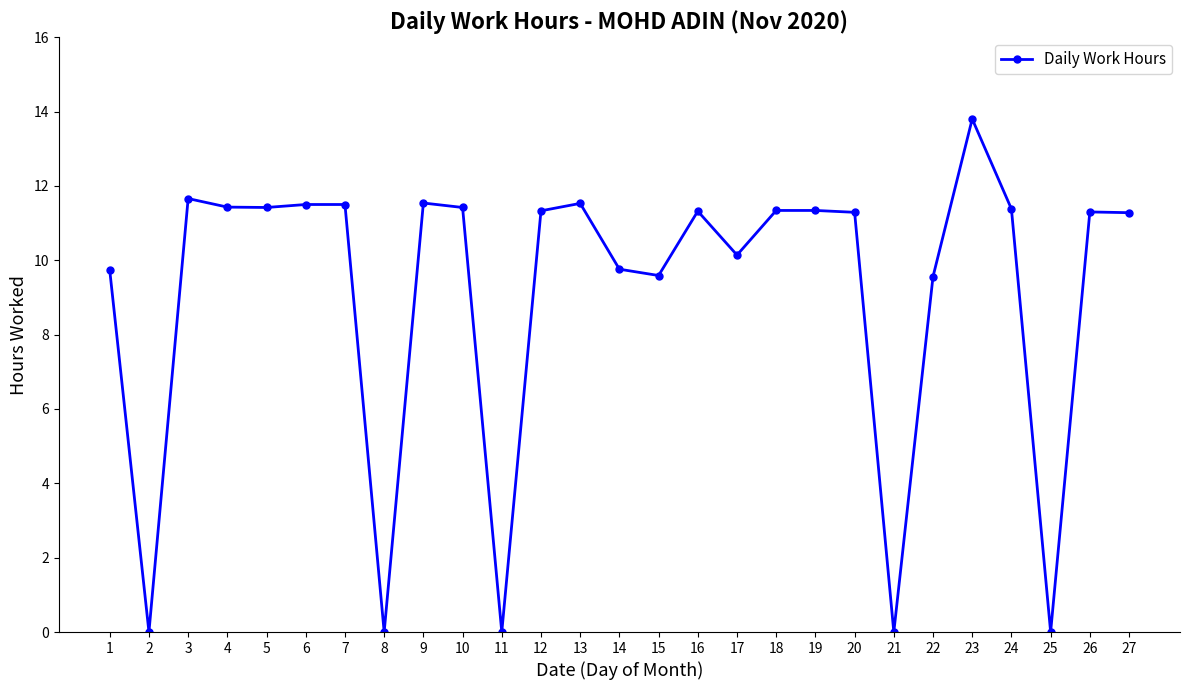

Which category has the highest value across all series?

23